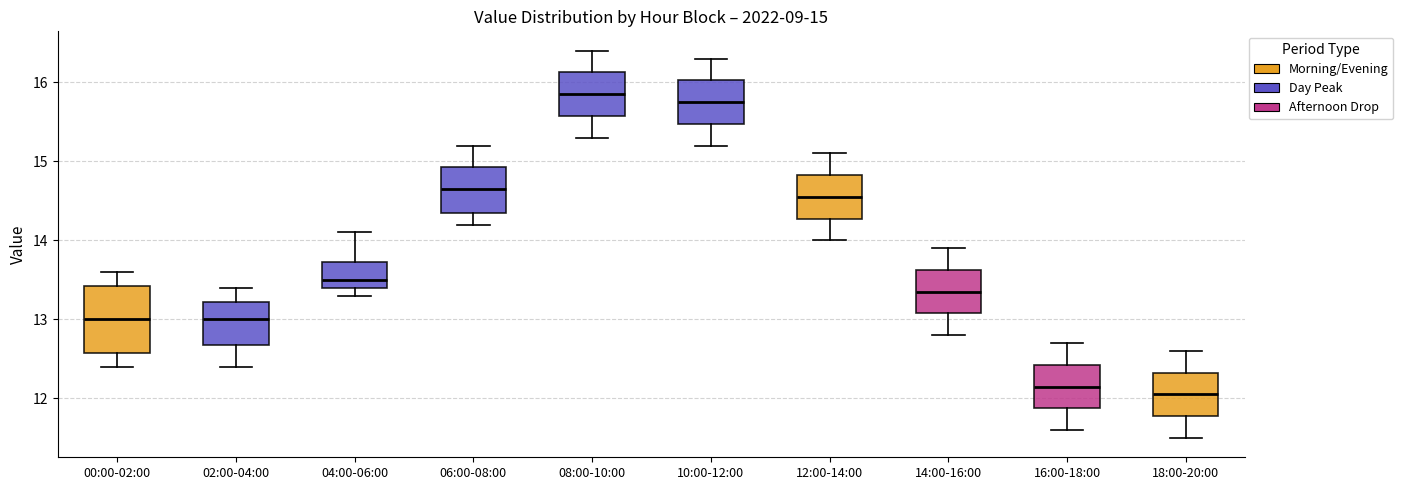

Which box is the tallest, from its lower edge to its upper edge?

00:00-02:00